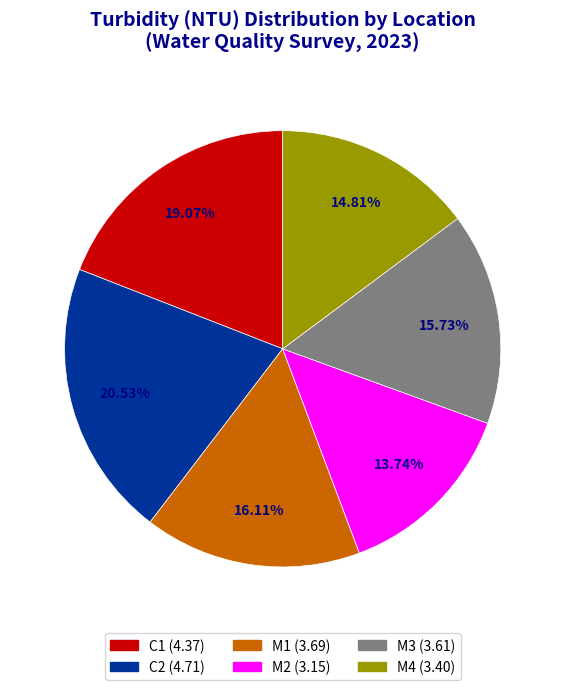

Is there a majority slice in this chart?

No